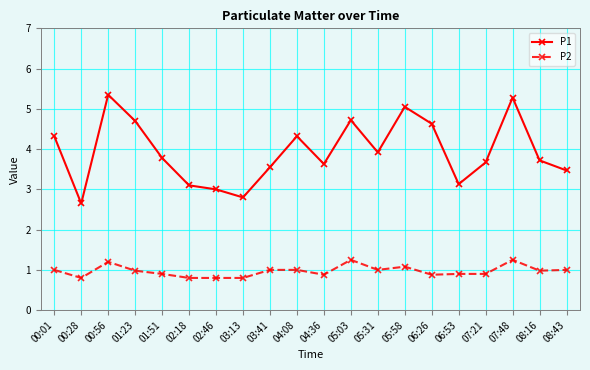

True or false: P1 has more than 1 points higher than both neighbors.

True